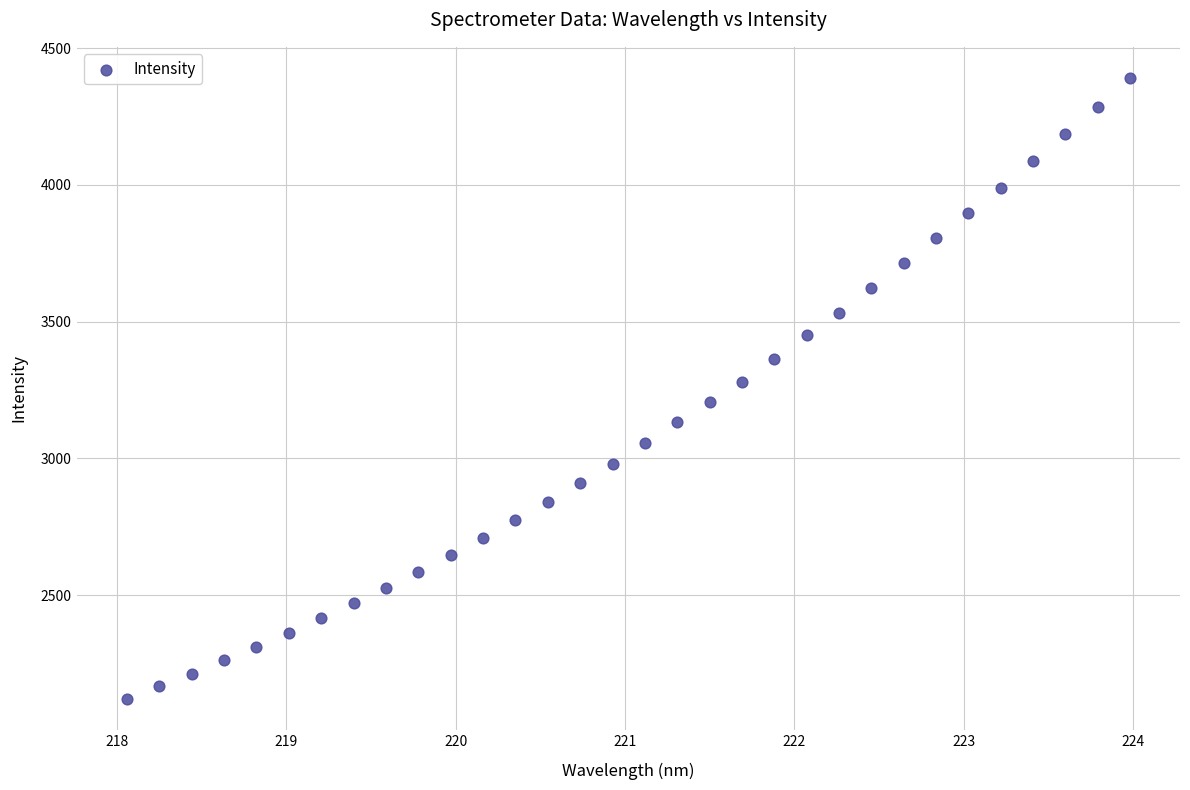

What is the range of Y values (max minus min)?

2271.4